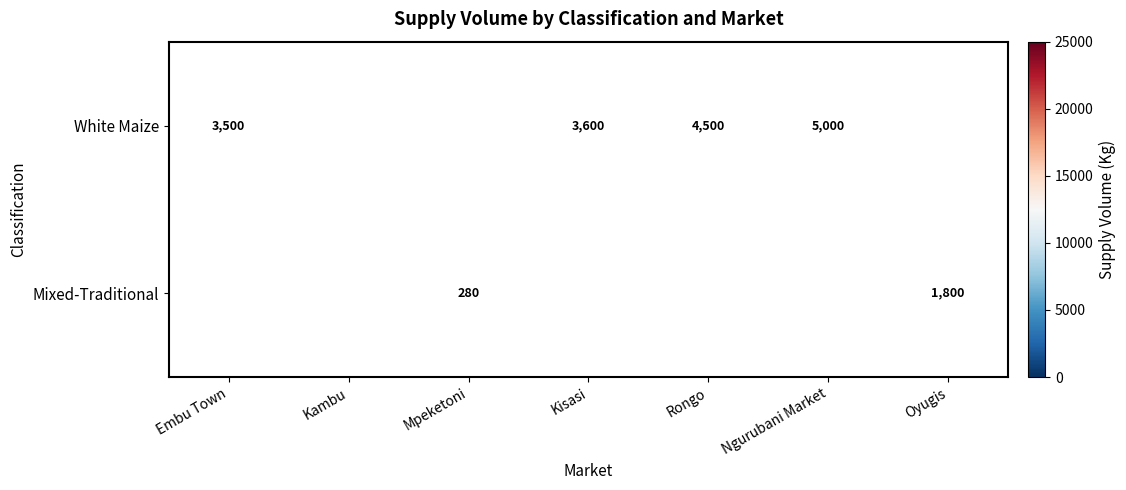

The value of White Maize at Ngurubani Market is 7148. True or false?

False